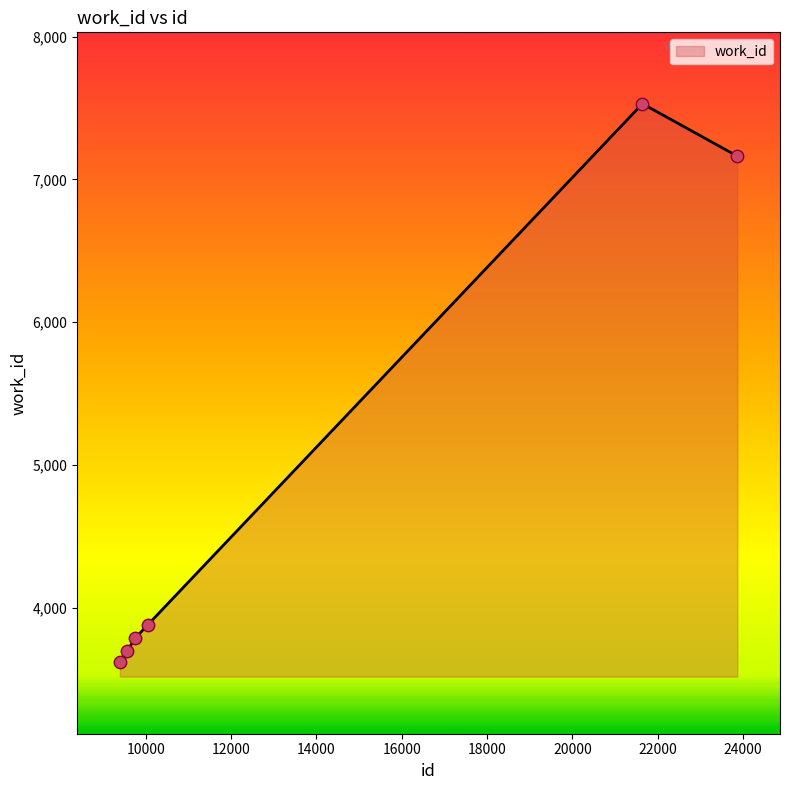

What is the smallest value displayed?

3618